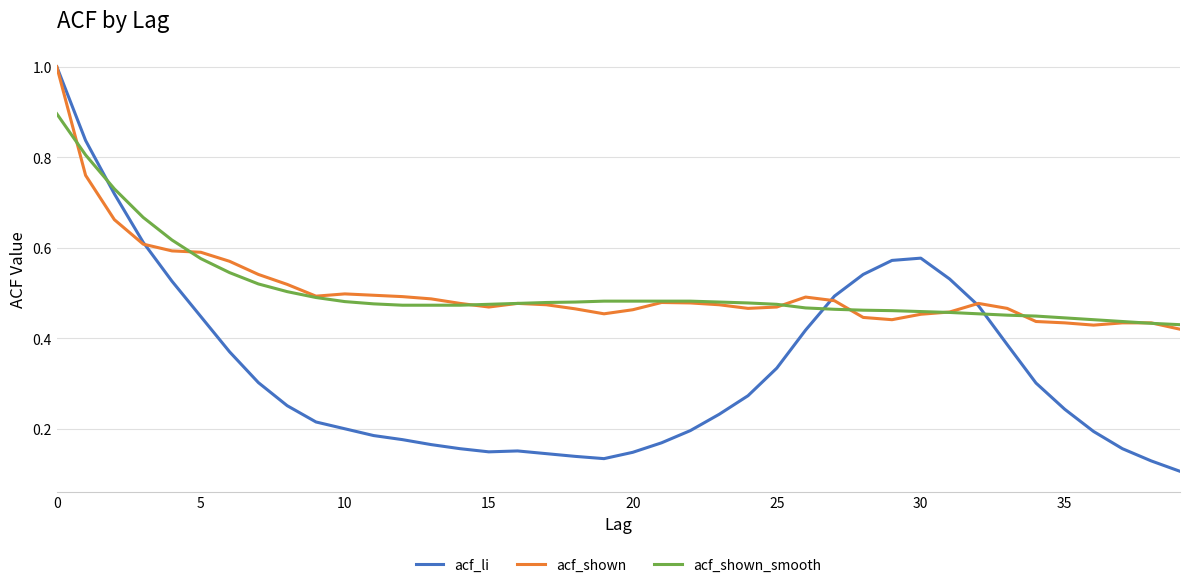

How many lines are shown in the chart?

3